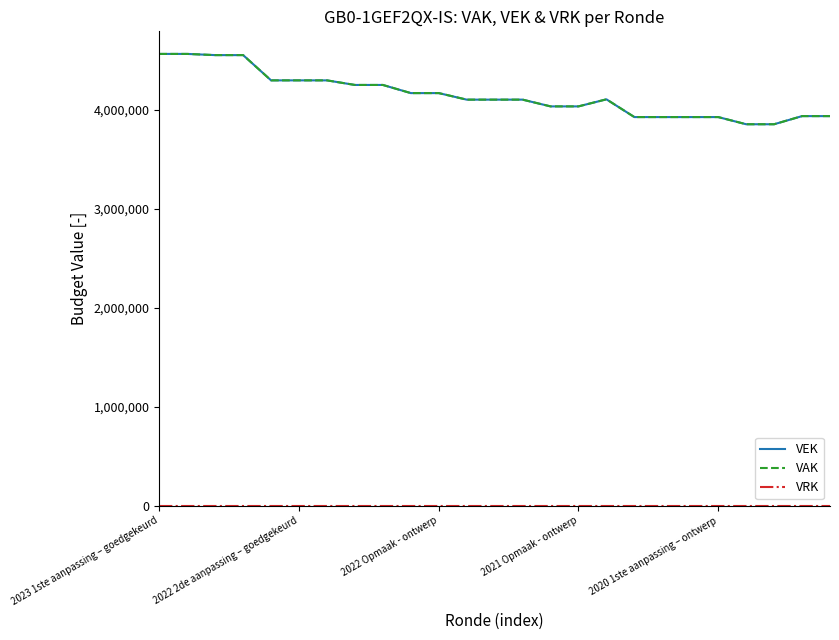

Is this an area chart (filled region under the line)?

No